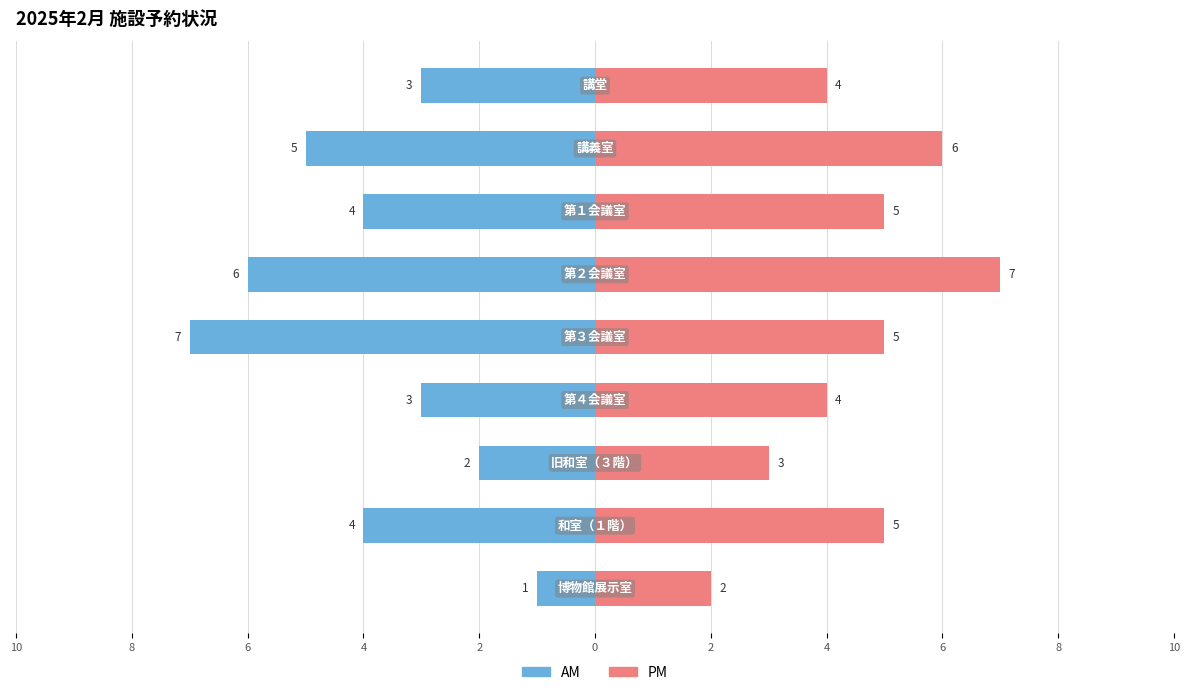

The value of AM at 2 is 0. True or false?

False